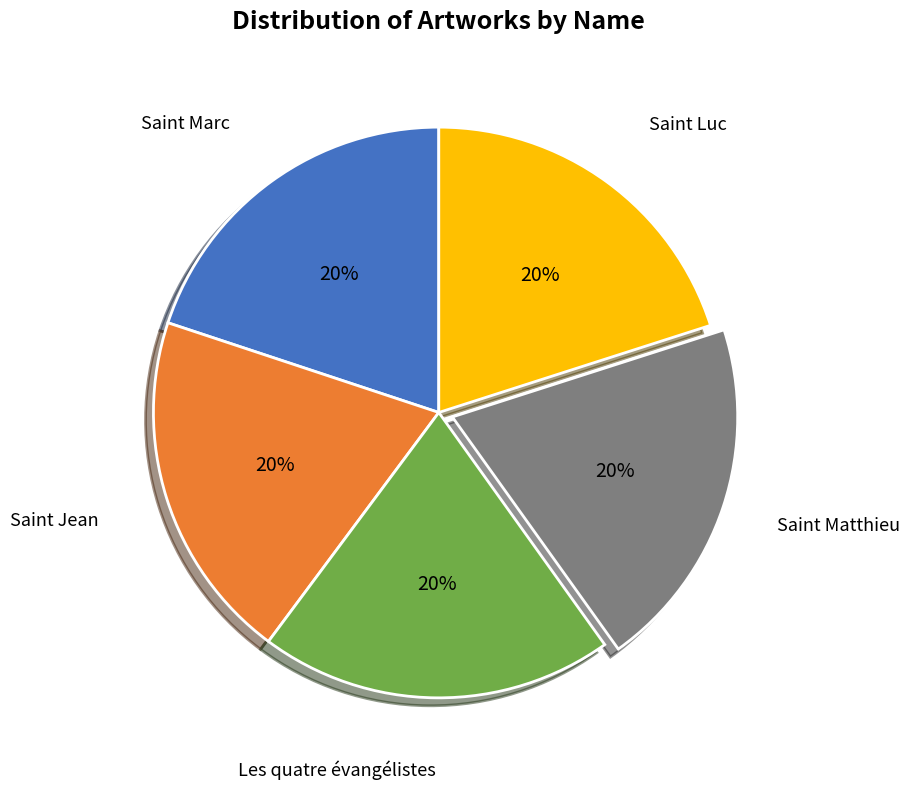

Is there a majority slice in this chart?

No